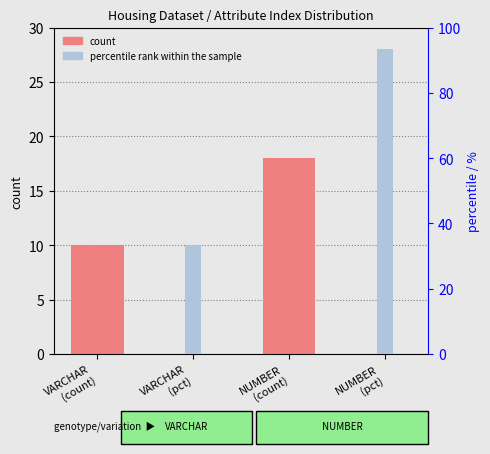

Reading right to left, extract all data points from this chart.

count: NUMBER
(pct)=0.0	NUMBER
(count)=18.0	VARCHAR
(pct)=0.0	VARCHAR
(count)=10.0
percentile rank within the sample: NUMBER
(pct)=93.3	NUMBER
(count)=0.0	VARCHAR
(pct)=33.3	VARCHAR
(count)=0.0